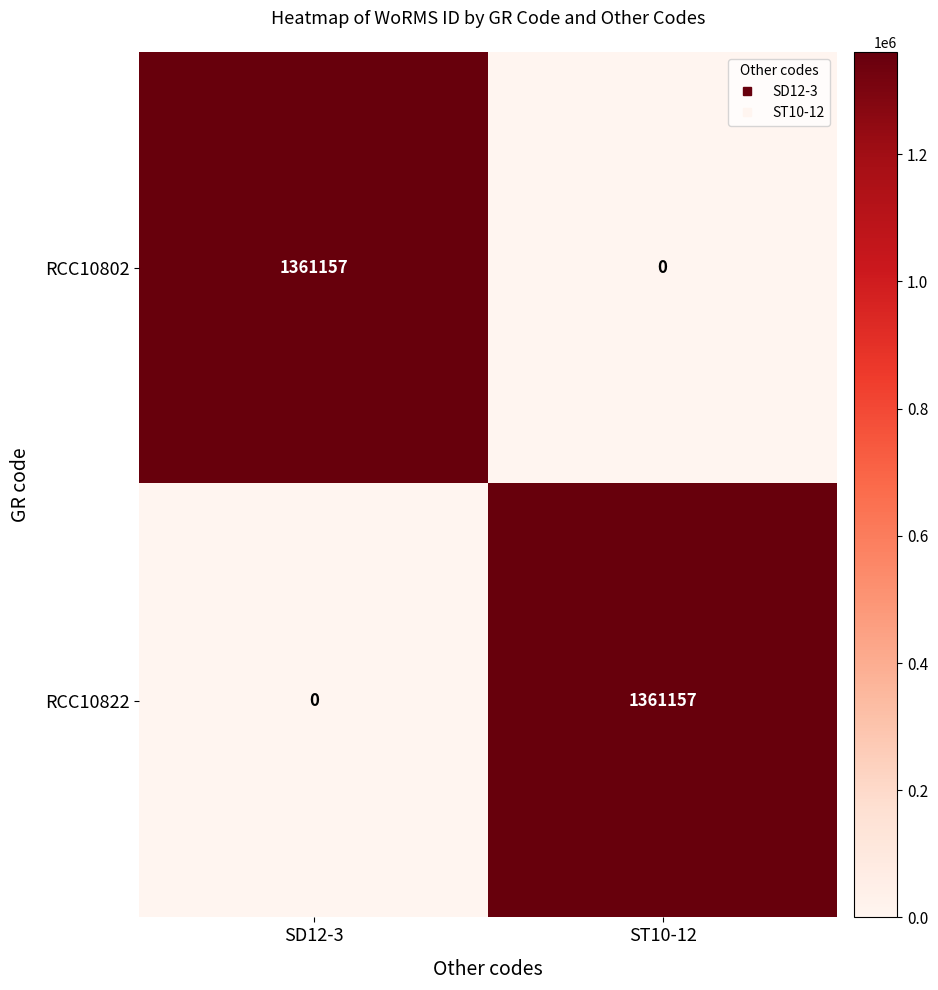

What is the sum of all RCC10802 values?

1361157